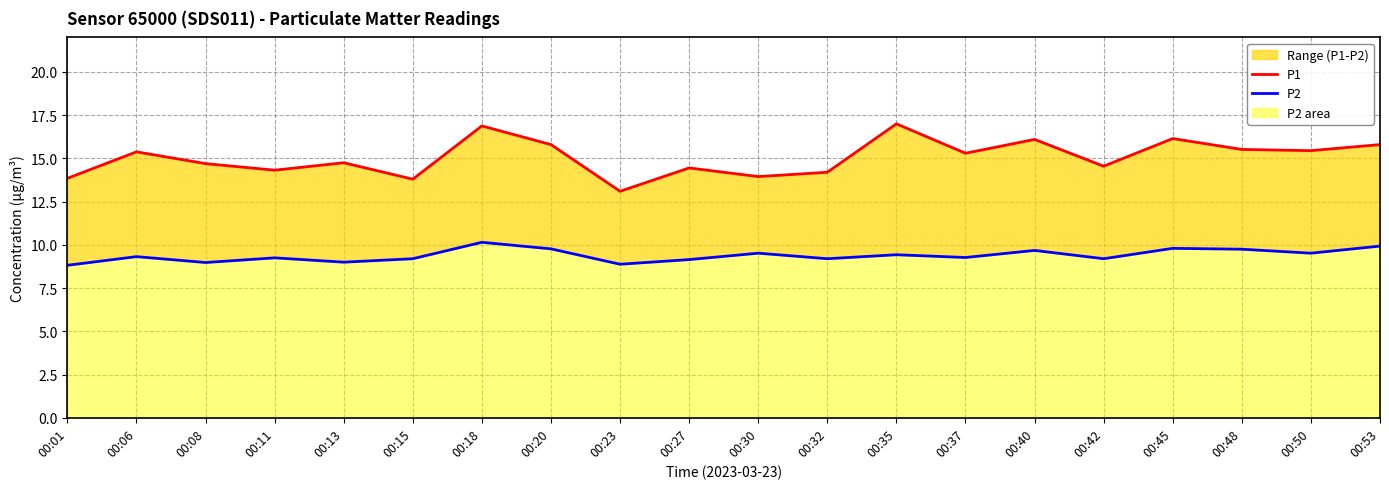

In P1, how many points are higher than both neighbors (excluding endpoints)?

7